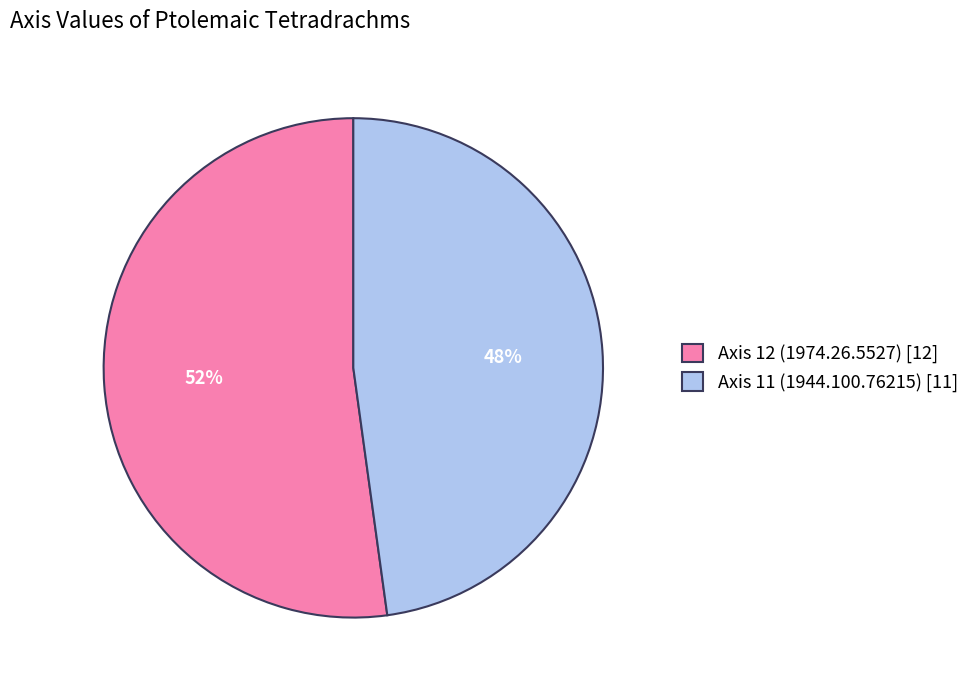

Does Axis 12 (1974.26.5527) account for over 50% of the chart?

Yes